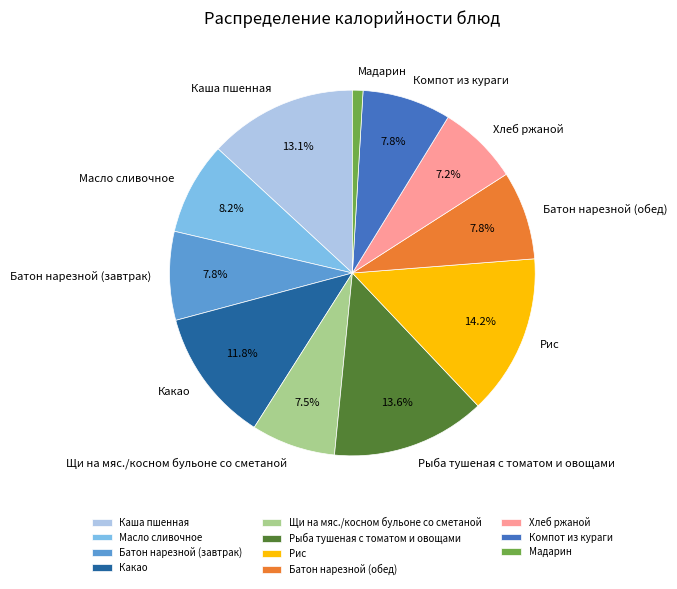

Which category has the smallest portion of the pie?

Мадарин